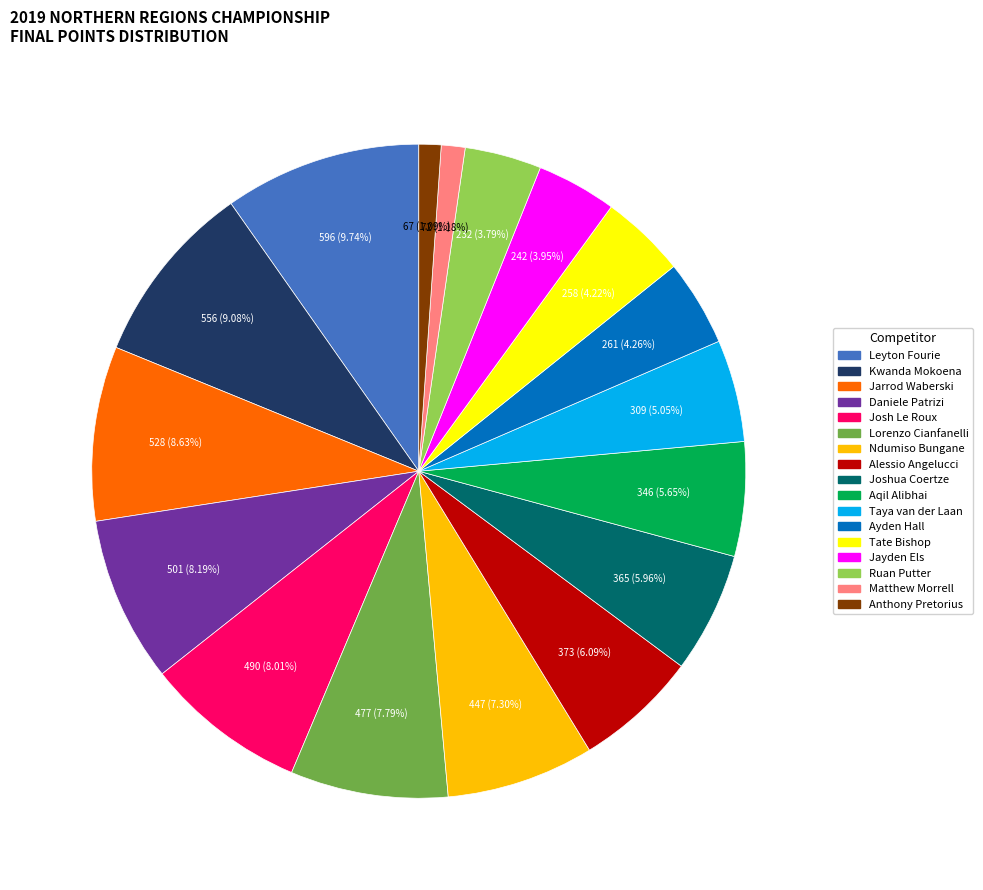

The Lorenzo Cianfanelli slice represents 8% of the pie. True or false?

True